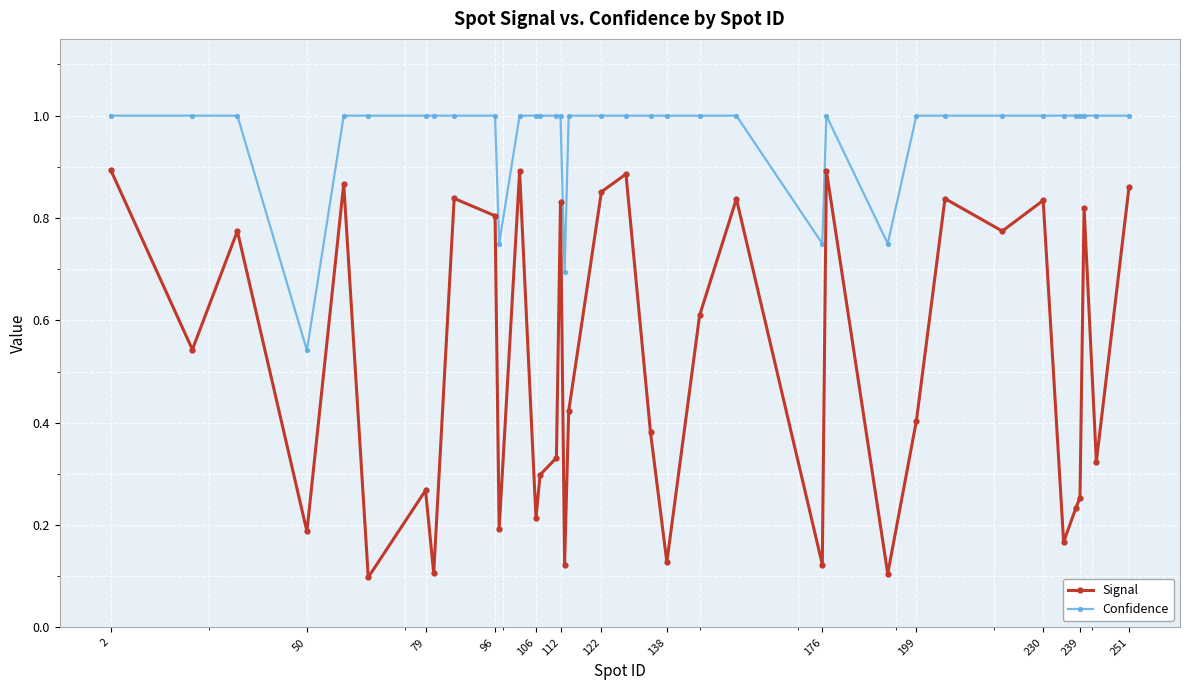

True or false: Signal and Confidence intersect in this chart.

False